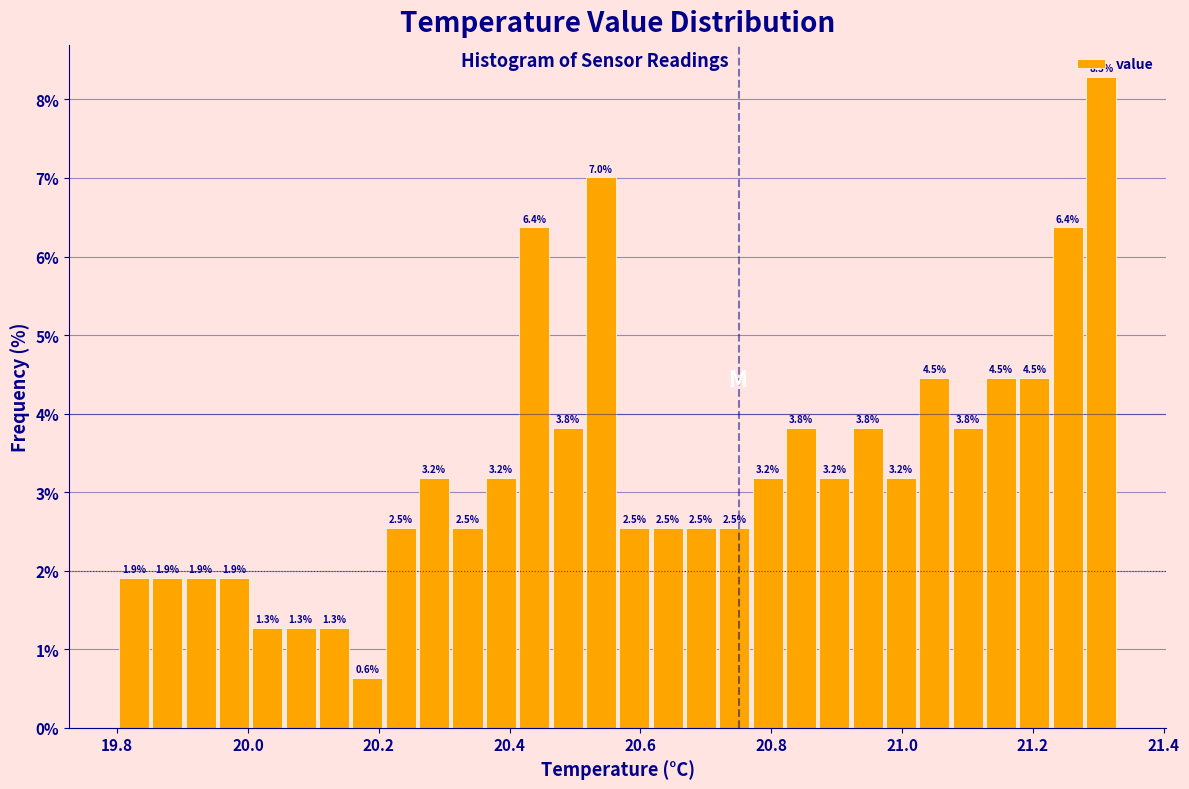

Read against the x-axis, roughly where is the centre of the tallest bar?

21.30